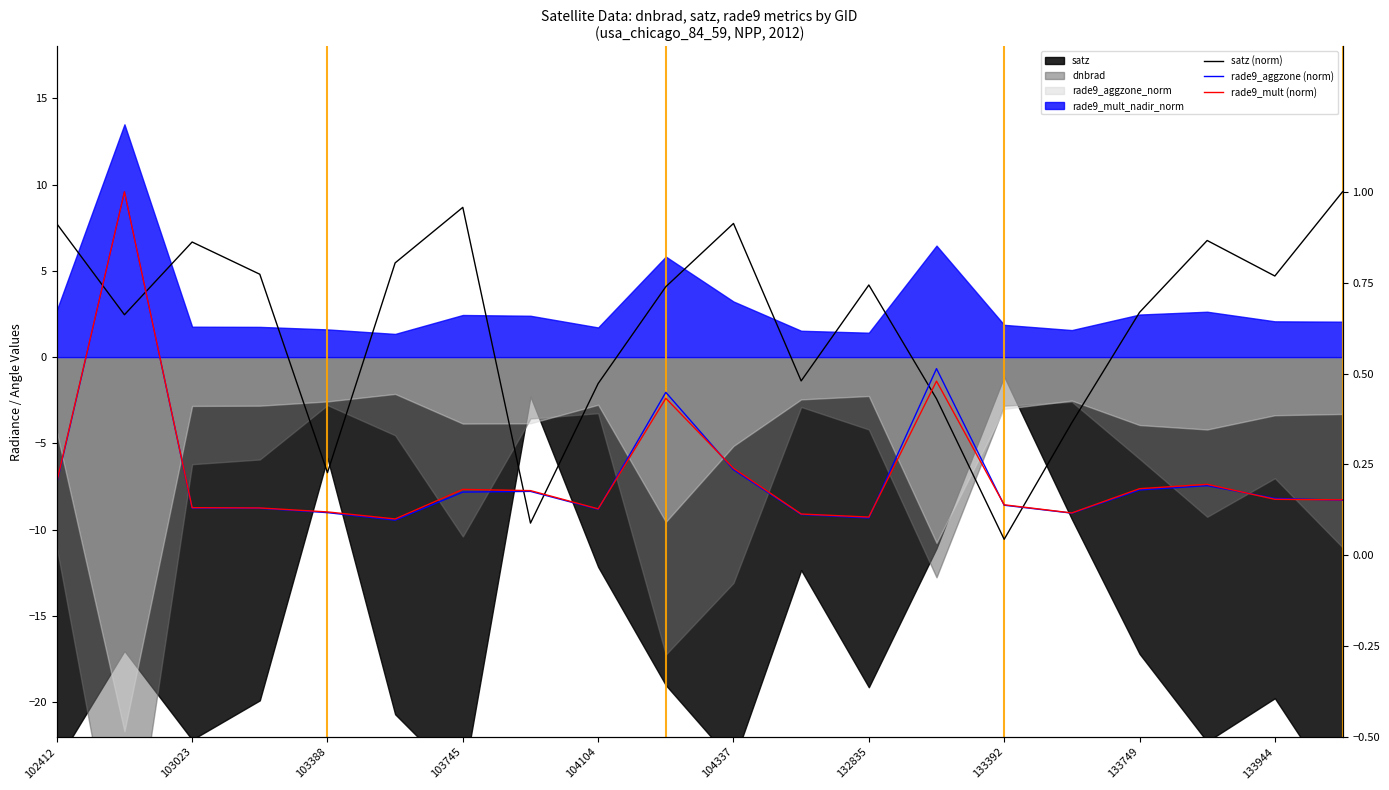

Reading left to right, transcribe all the data shown in this chart.

satz (norm): 0.9	0.7	0.9	0.8	0.2	0.8	1.0	0.1	0.5	0.7	0.9	0.5	0.7	0.4	0.0	0.4	0.7	0.9	0.8	1.0
rade9_aggzone (norm): 0.2	1.0	0.1	0.1	0.1	0.1	0.2	0.2	0.1	0.4	0.2	0.1	0.1	0.5	0.1	0.1	0.2	0.2	0.2	0.2
rade9_mult (norm): 0.2	1.0	0.1	0.1	0.1	0.1	0.2	0.2	0.1	0.4	0.2	0.1	0.1	0.5	0.1	0.1	0.2	0.2	0.2	0.2